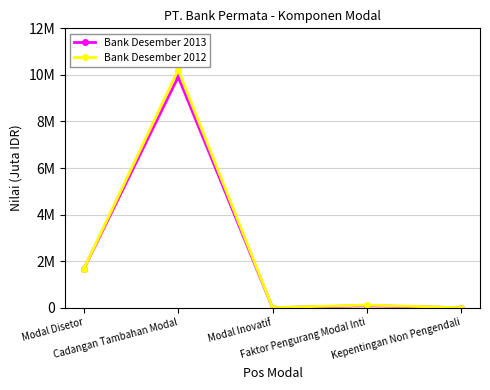

Which series has the widest spread of values?

Bank Desember 2012